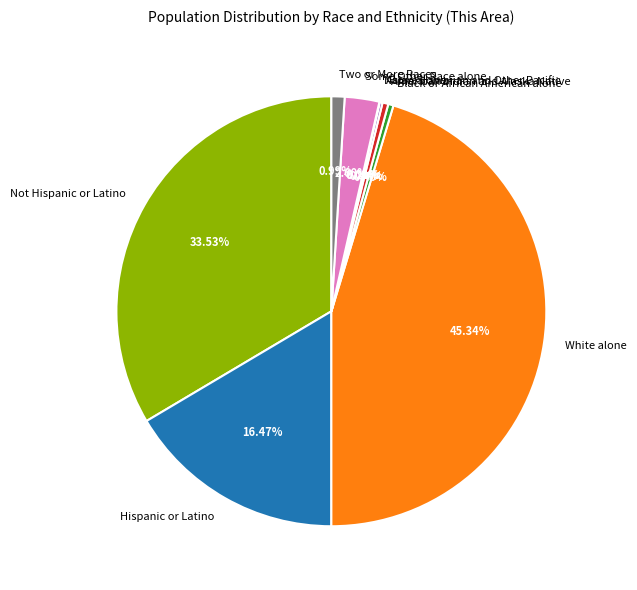

What is the total percentage of Not Hispanic or Latino and Two or More Races?

34.5%